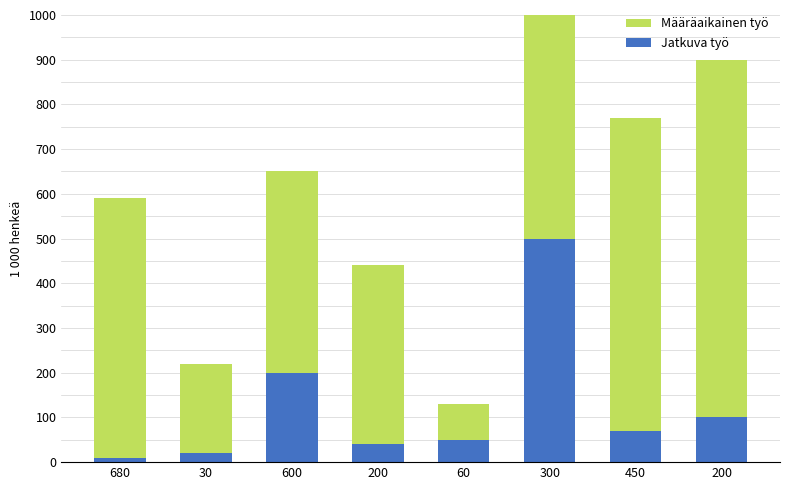

How many bars are there in total?

16